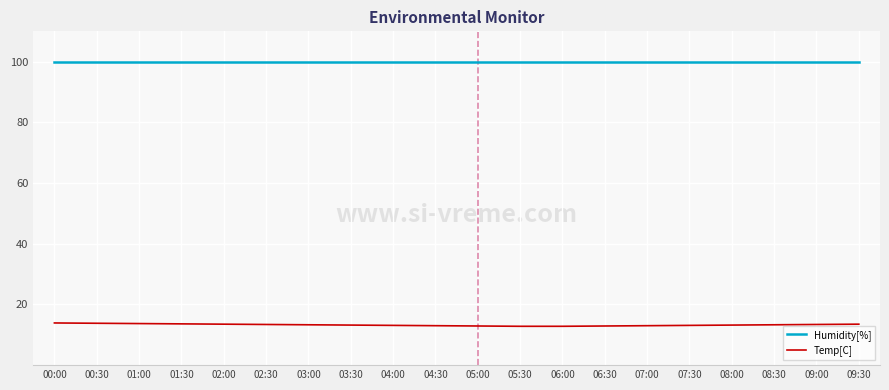

List the series in order of their overall mean, highest first.

Humidity[%], Temp[C]